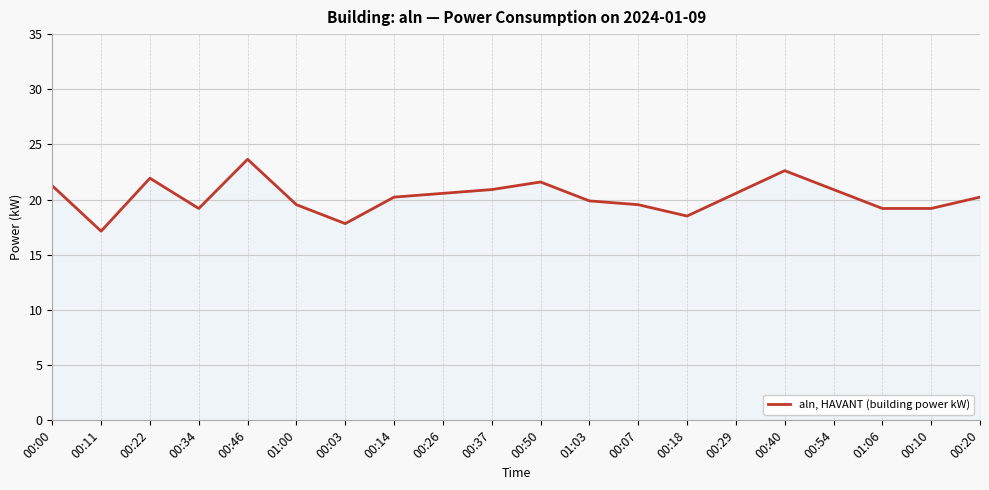

True or false: the data shows 29.2 at 00:34.

False